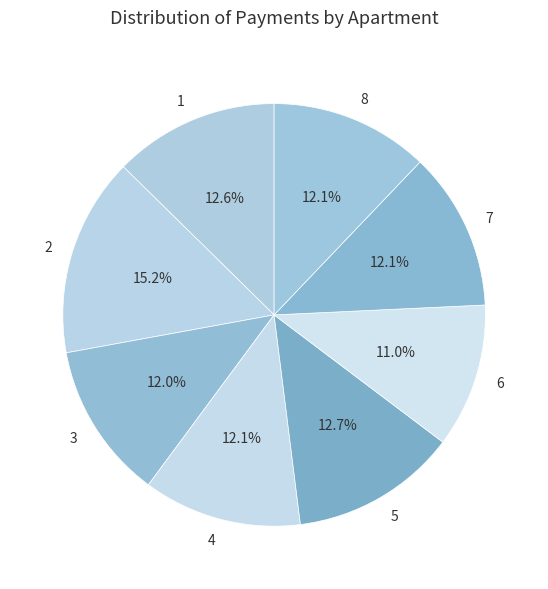

To the nearest percent, what is the difference between the 5 and 4 slice percentages?

1%